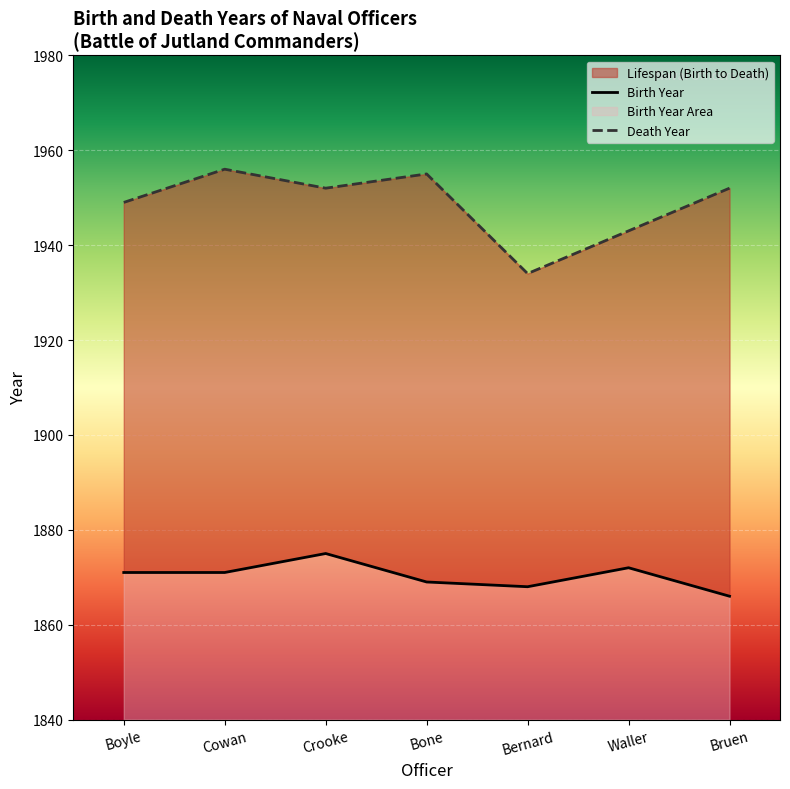

Is it true that Death Year equals 1934 at Bernard?

True